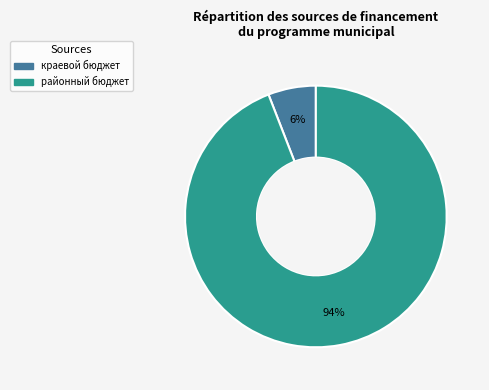

To the nearest percent, what is the average slice percentage?

50%